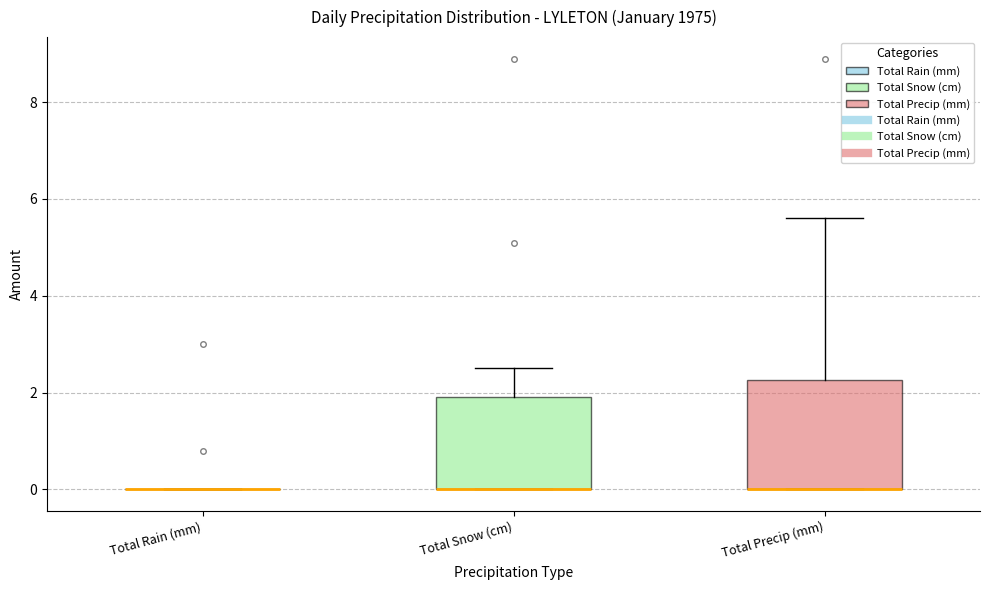

Where does the upper whisker of the box for Total Snow (cm) end on the y-axis? The values are not printed on the chart, so give them approximately, as read against the axis.

2.6